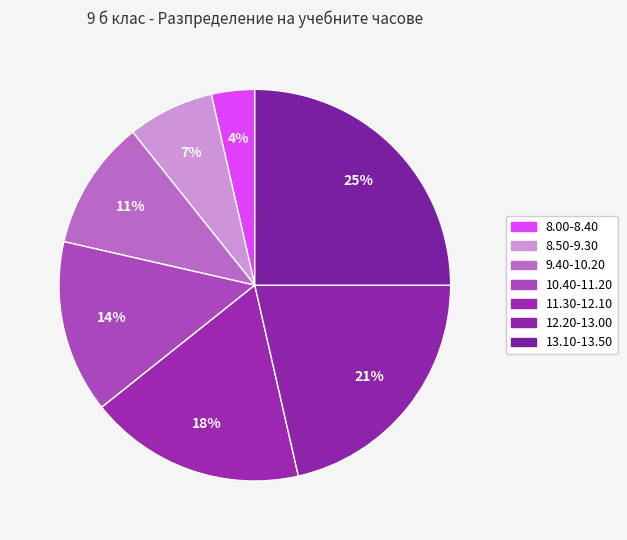

Is it true that 9.40-10.20 is 1% of the pie?

False